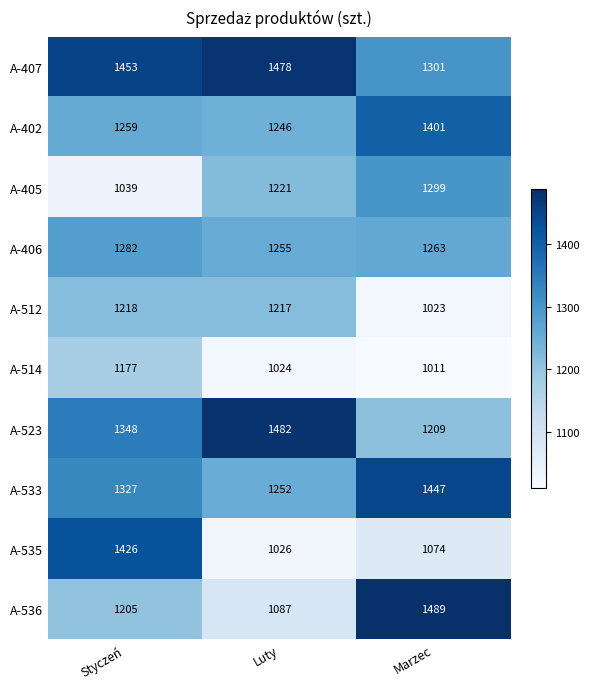

At which label is A-535 closest to 1226?

Marzec